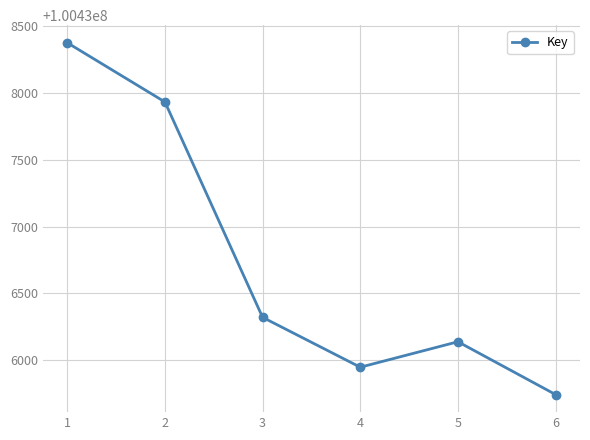

Reading right to left, list all the values displayed in this chart.

100435740	100436136	100435945	100436319	100437934	100438378